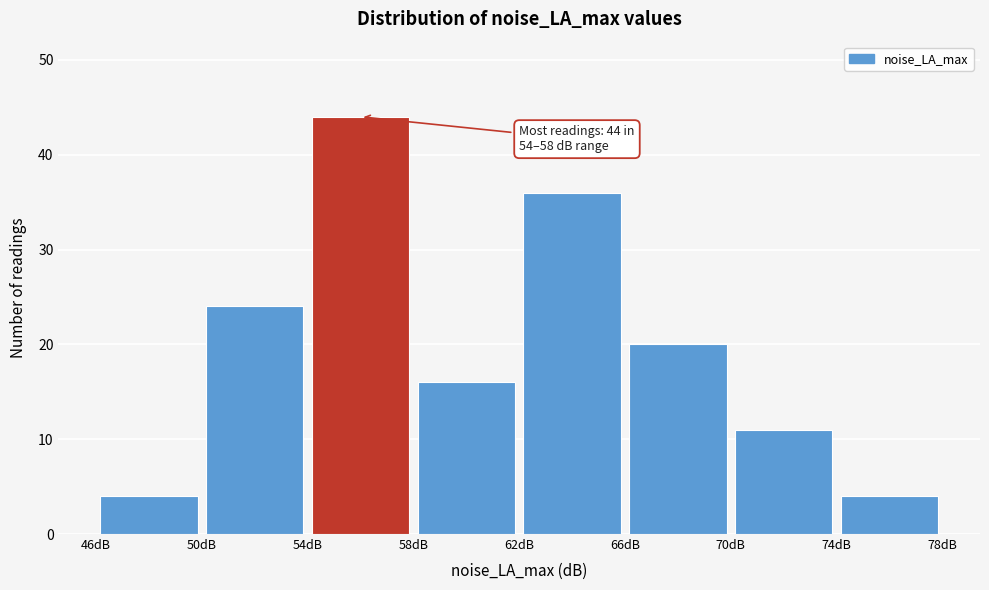

Over which range of the x-axis is the bar tallest?

54 to 58